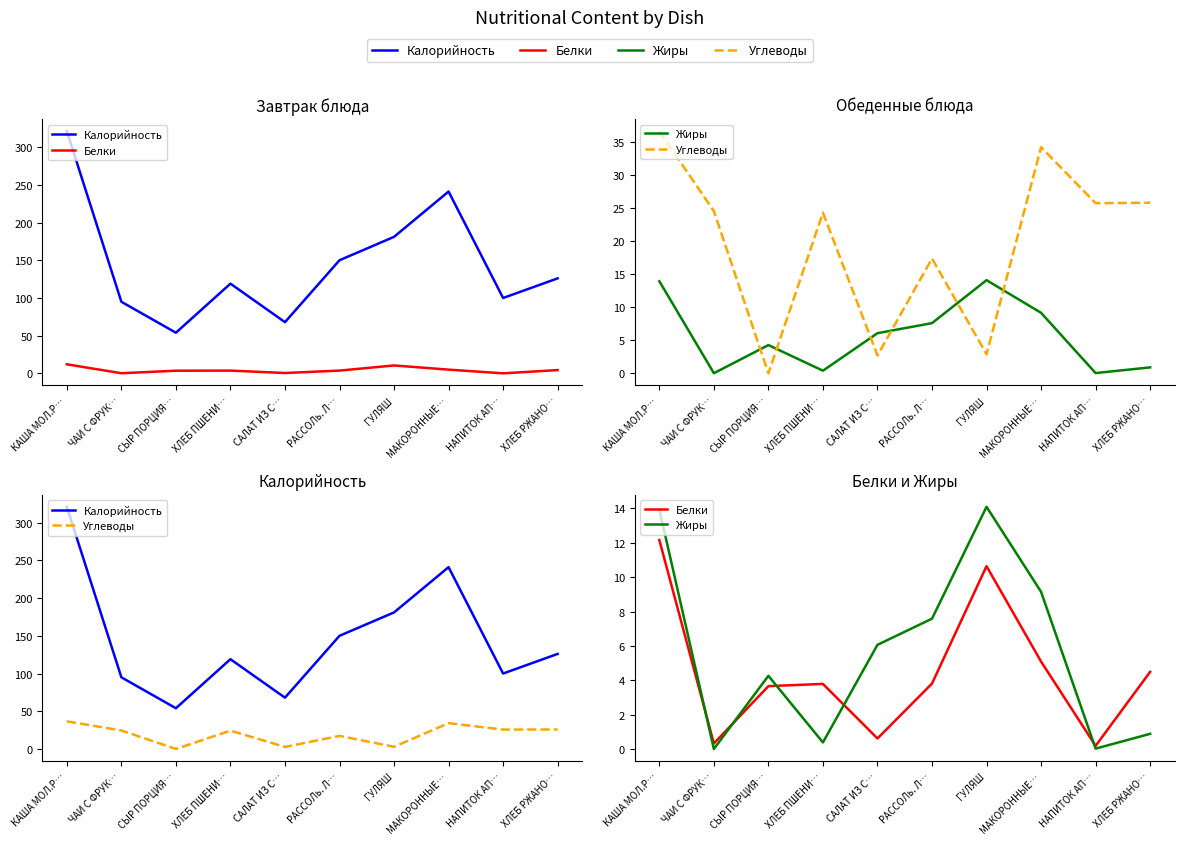

The value of Белки at НАПИТОК АП… is 0.4. True or false?

False